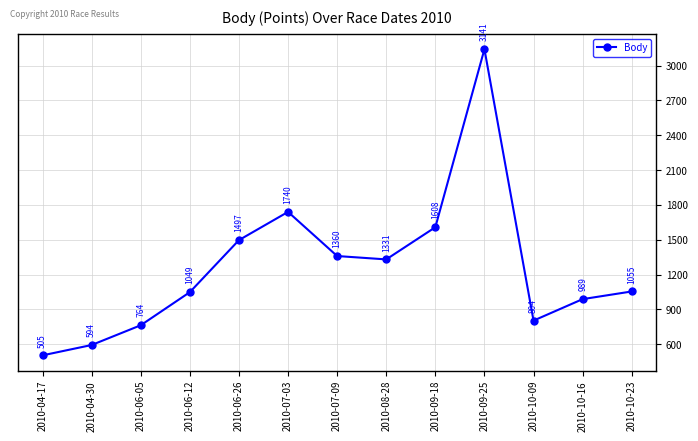

Reading right to left, transcribe all the data shown in this chart.

1055	989	804	3141	1608	1331	1360	1740	1497	1049	764	594	505